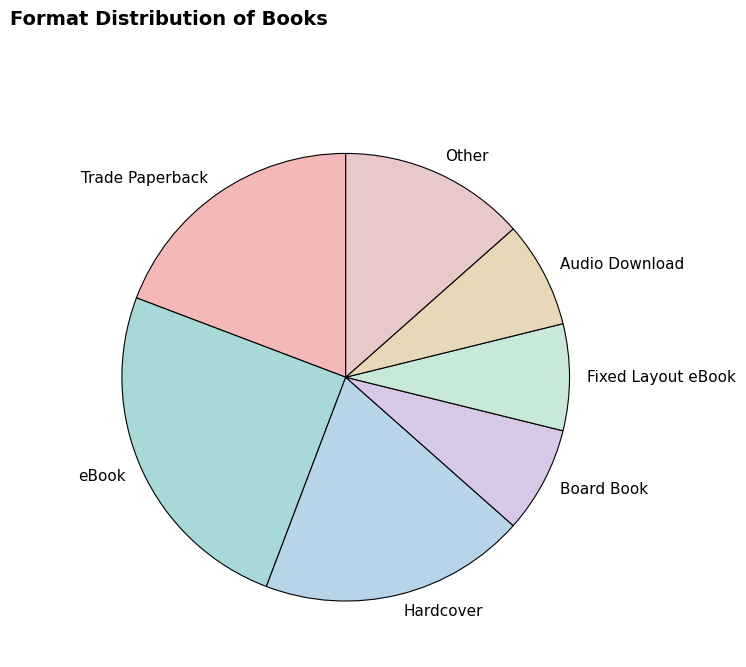

Combined, do Board Book and Trade Paperback account for over 50%?

No